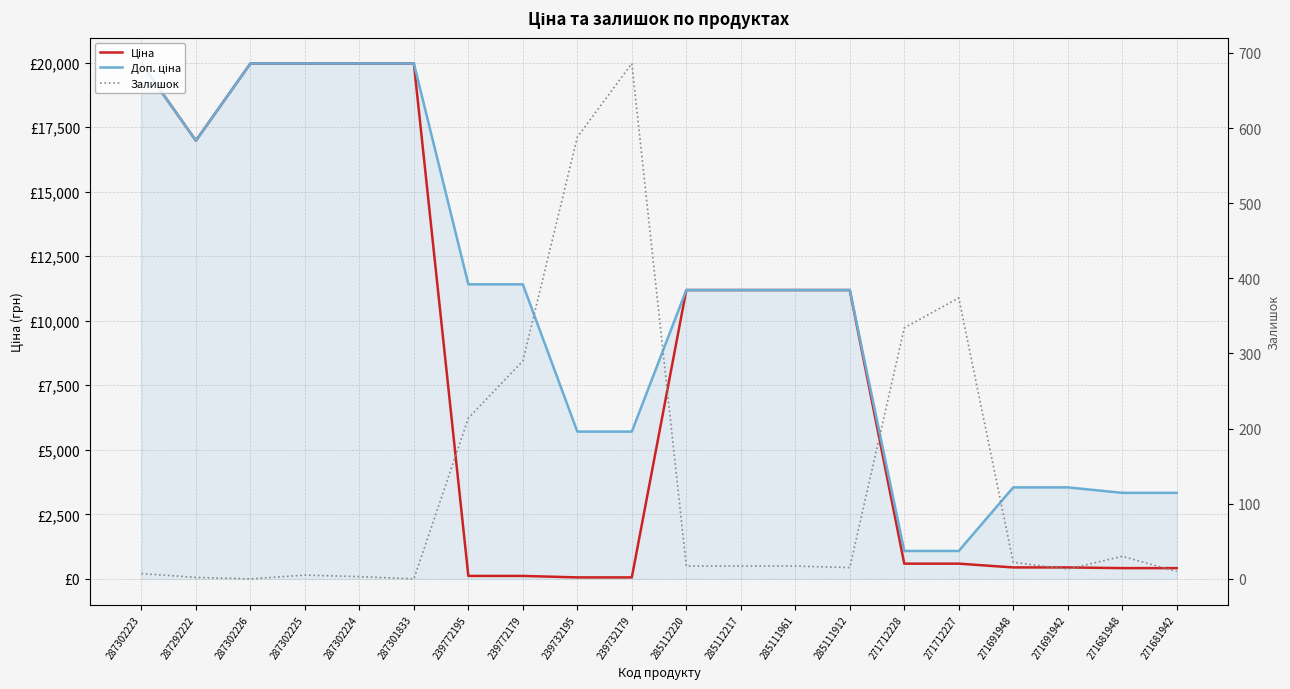

List the series in order of their peak value, lowest first.

Залишок, Ціна, Доп. ціна